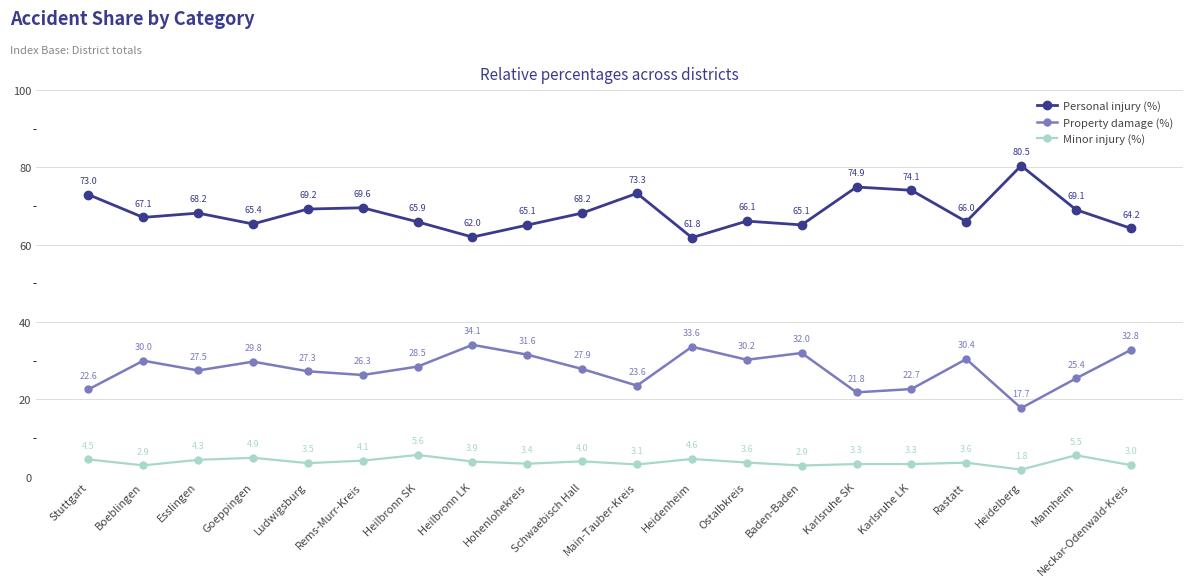

What is the average value of the Minor injury (%) series?

3.8